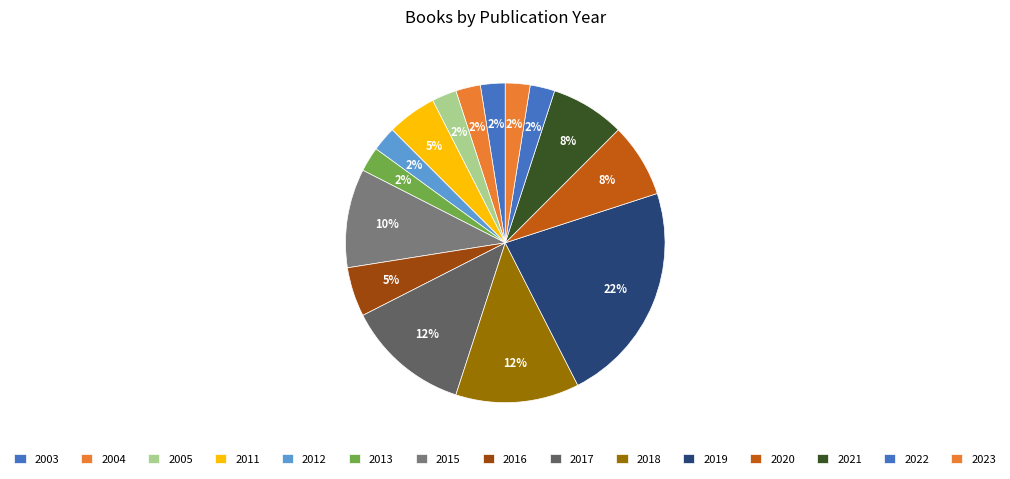

How many segments does this pie chart have?

15